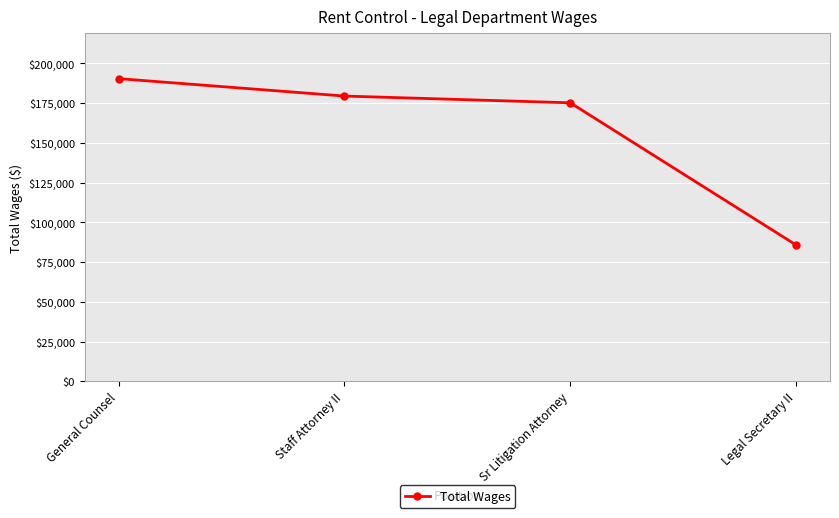

Approximately how many times larger is the value at Legal Secretary II compared to Staff Attorney II?

0.5